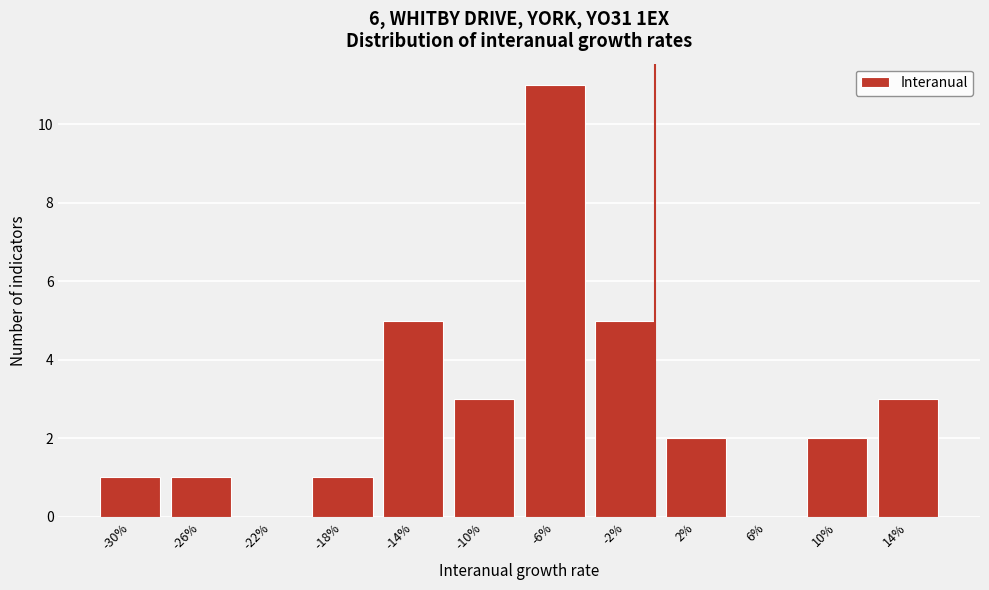

Reading left to right, what are all the values shown in this chart?

-30%=1	-26%=1	-22%=0	-18%=1	-14%=5	-10%=3	-6%=11	-2%=5	2%=2	6%=0	10%=2	14%=3